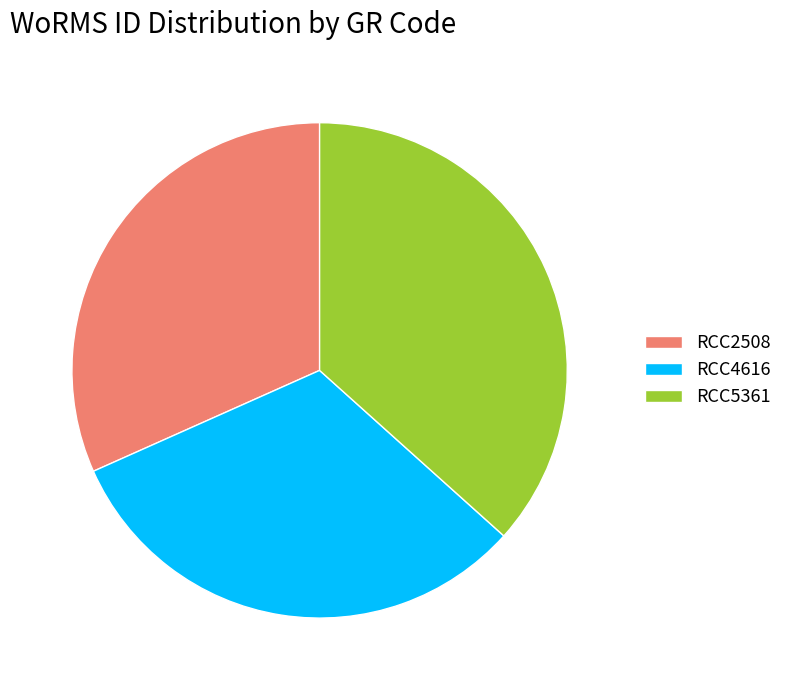

What is the largest slice in the pie chart?

RCC5361